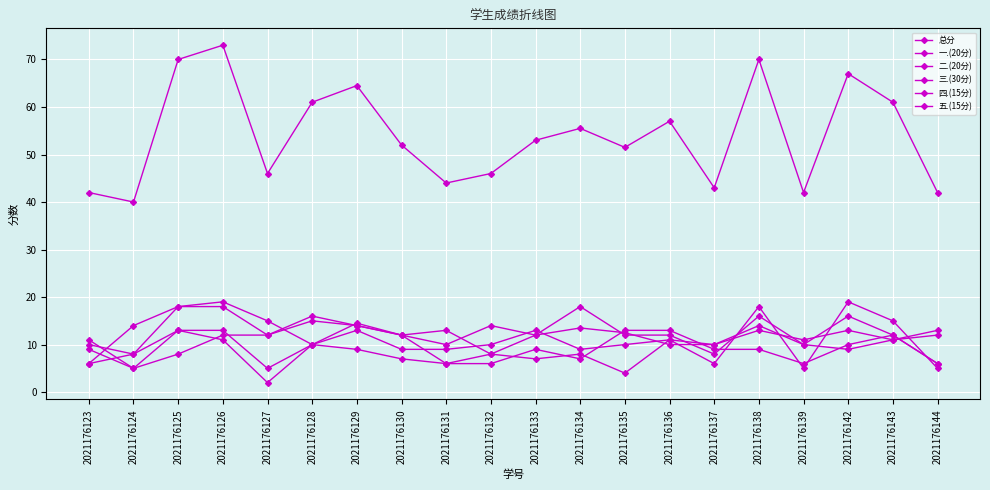

How many categories are shown in the chart?

20